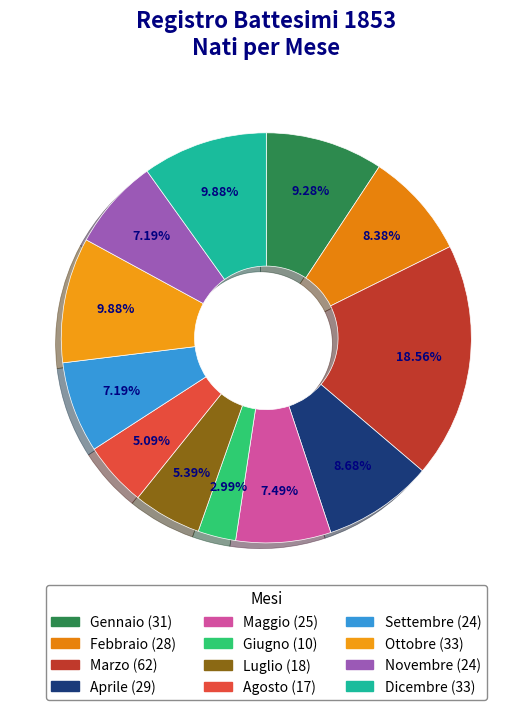

Approximately how many times larger is the value at Ottobre compared to Febbraio?

1.2